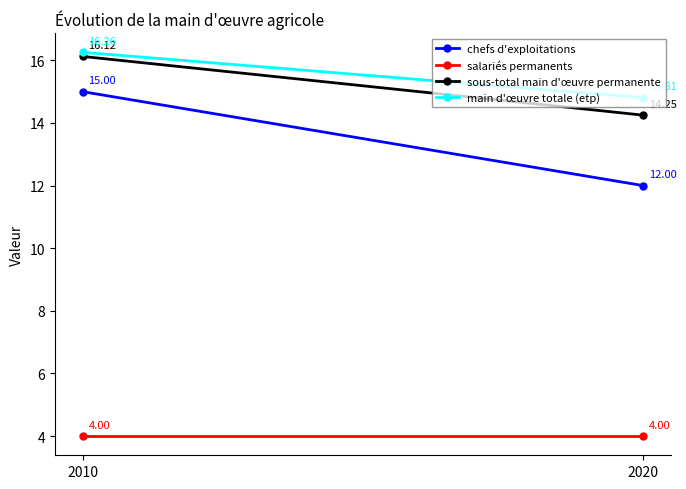

What is the difference between the maximum and minimum values in the chefs d'exploitations series?

3.0